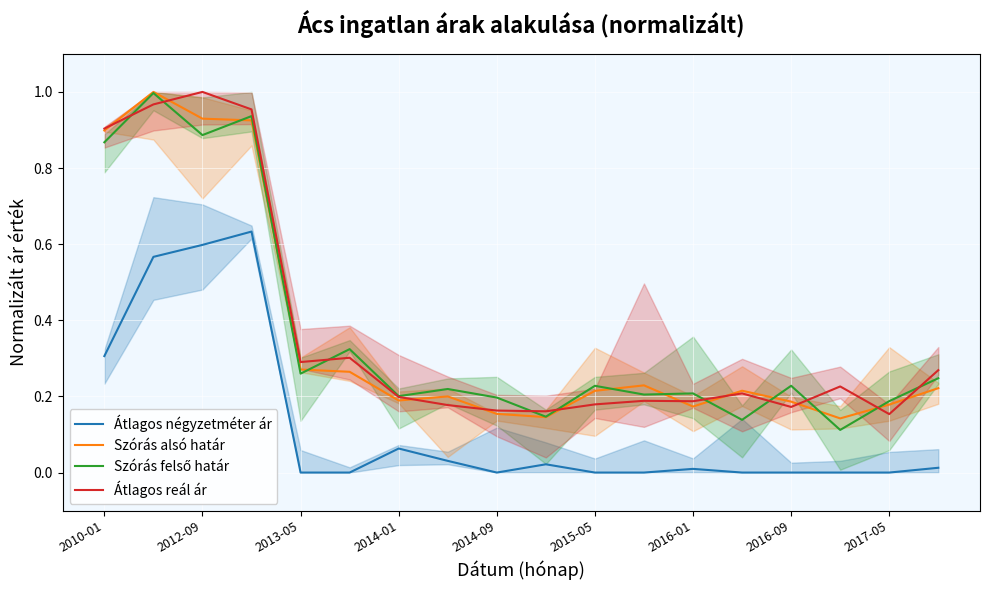

True or false: Átlagos négyzetméter ár and Átlagos reál ár intersect in this chart.

False